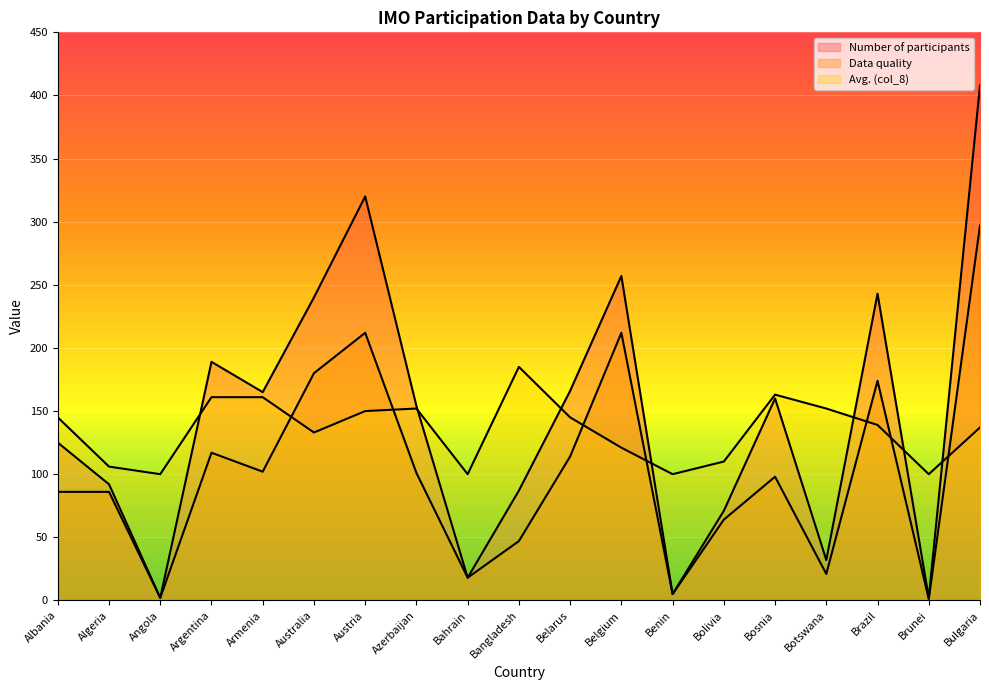

What is the minimum value shown in the chart?

1.0